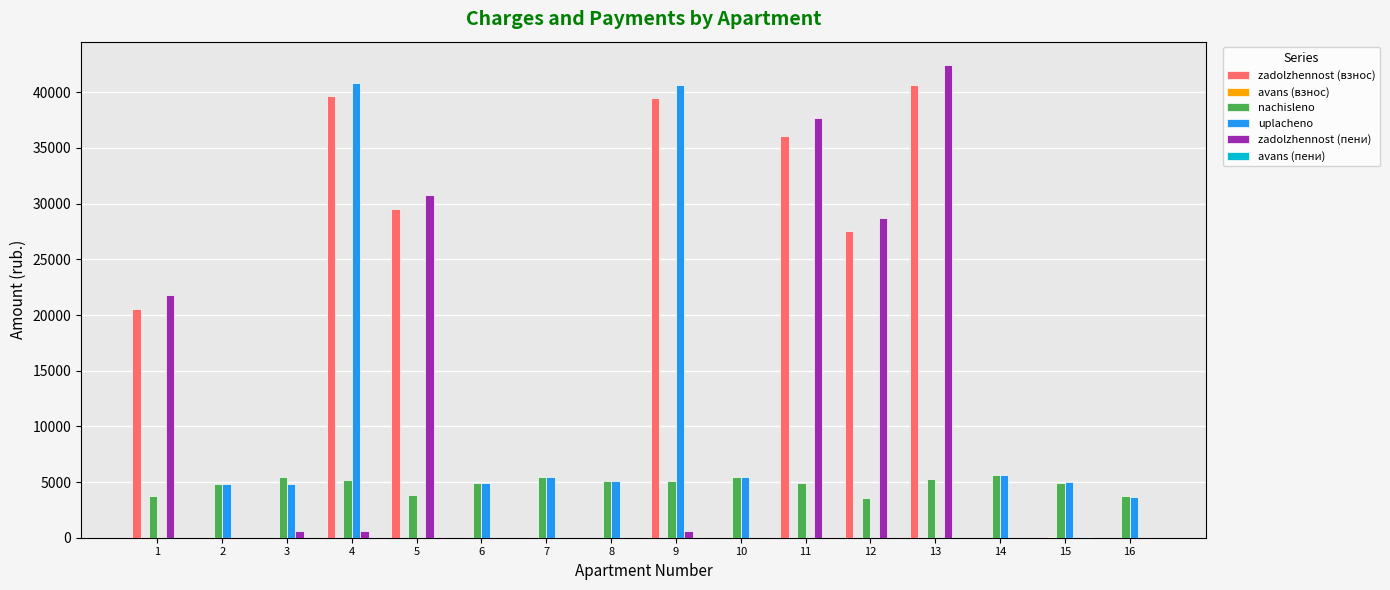

The value of nachisleno at 15 is 2318.3. True or false?

False